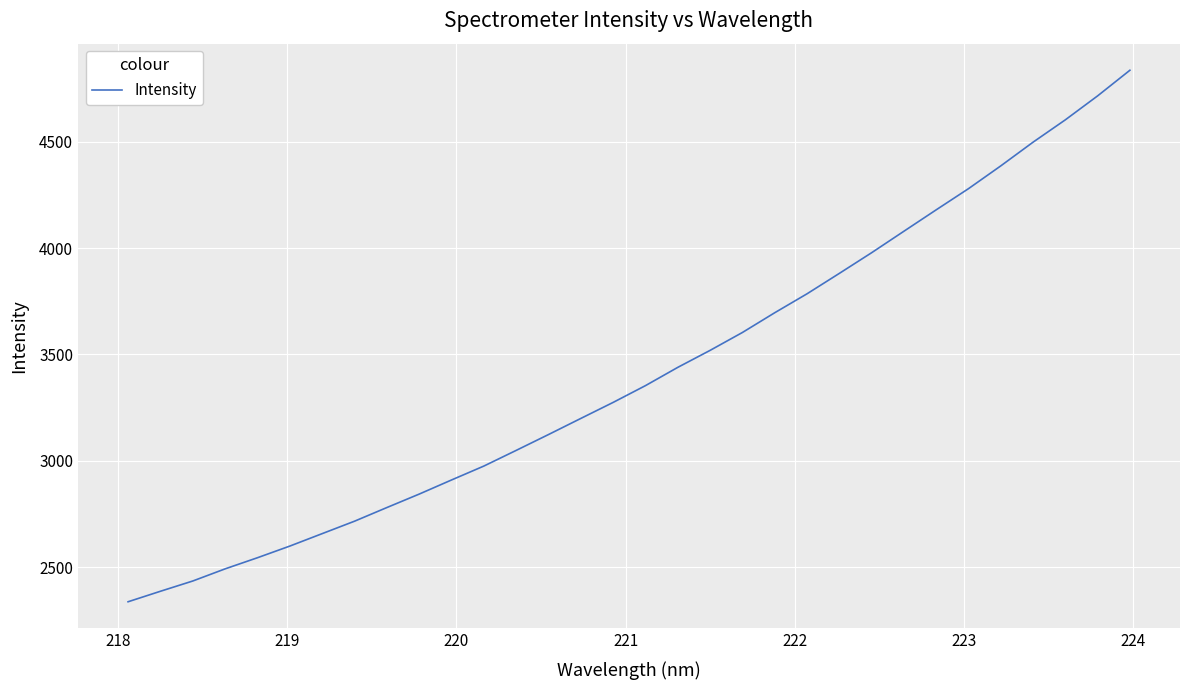

What is the difference between the maximum and second lowest values?

2449.4